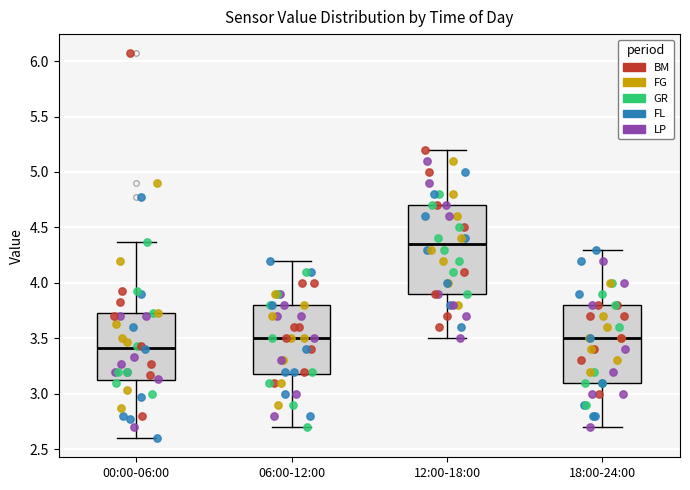

Where does the upper whisker of the box for 18:00-24:00 end on the y-axis? The values are not printed on the chart, so give them approximately, as read against the axis.

4.30